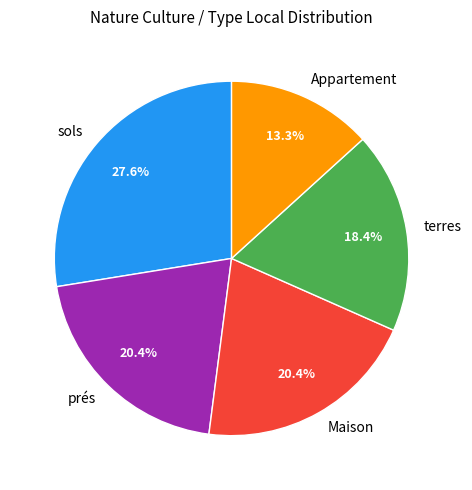

To the nearest percent, what is the average slice percentage?

20%